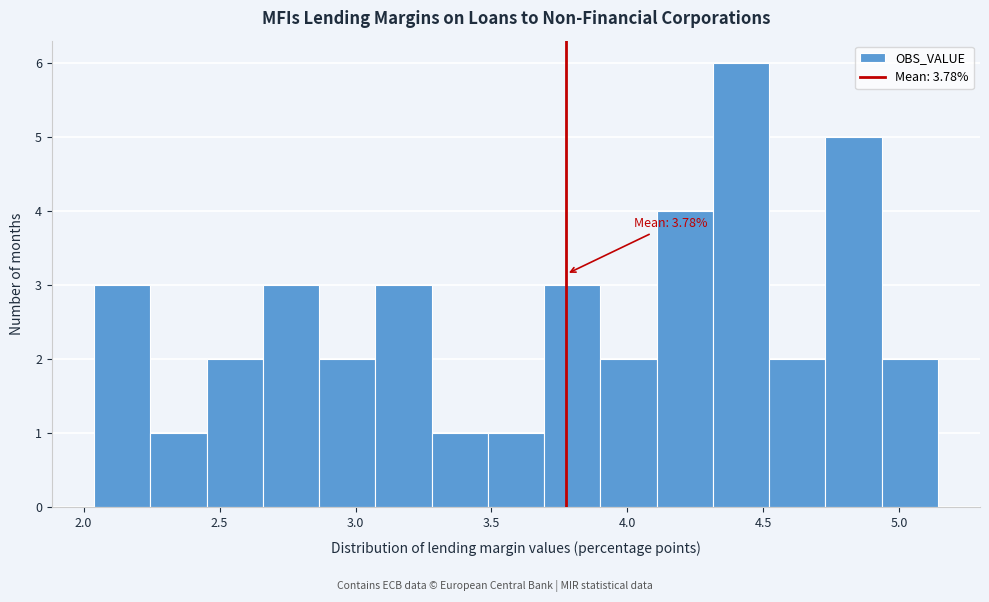

Over which range of the x-axis is the bar tallest?

4.30 to 4.50